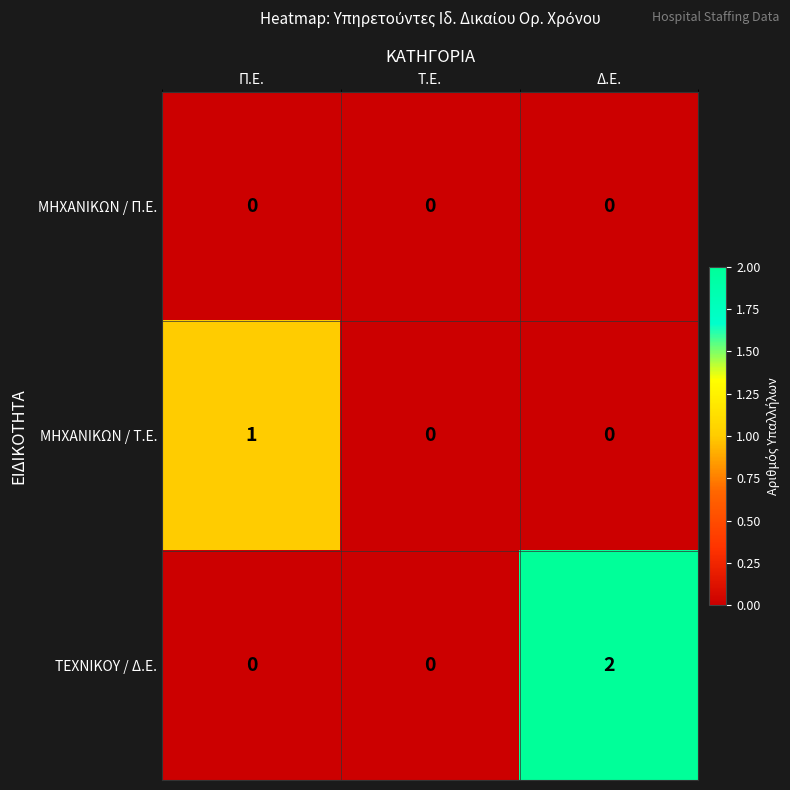

Reading left to right, what are all the values shown in this chart?

ΜΗΧΑΝΙΚΩΝ / Π.Ε.: 0	0	0
ΜΗΧΑΝΙΚΩΝ / Τ.Ε.: 1	0	0
ΤΕΧΝΙΚΟΥ / Δ.Ε.: 0	0	2